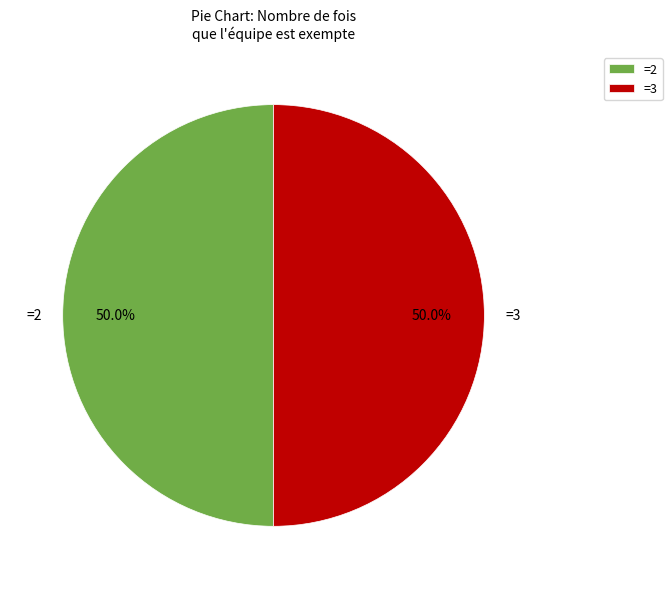

To the nearest percent, what is the average slice percentage?

50%